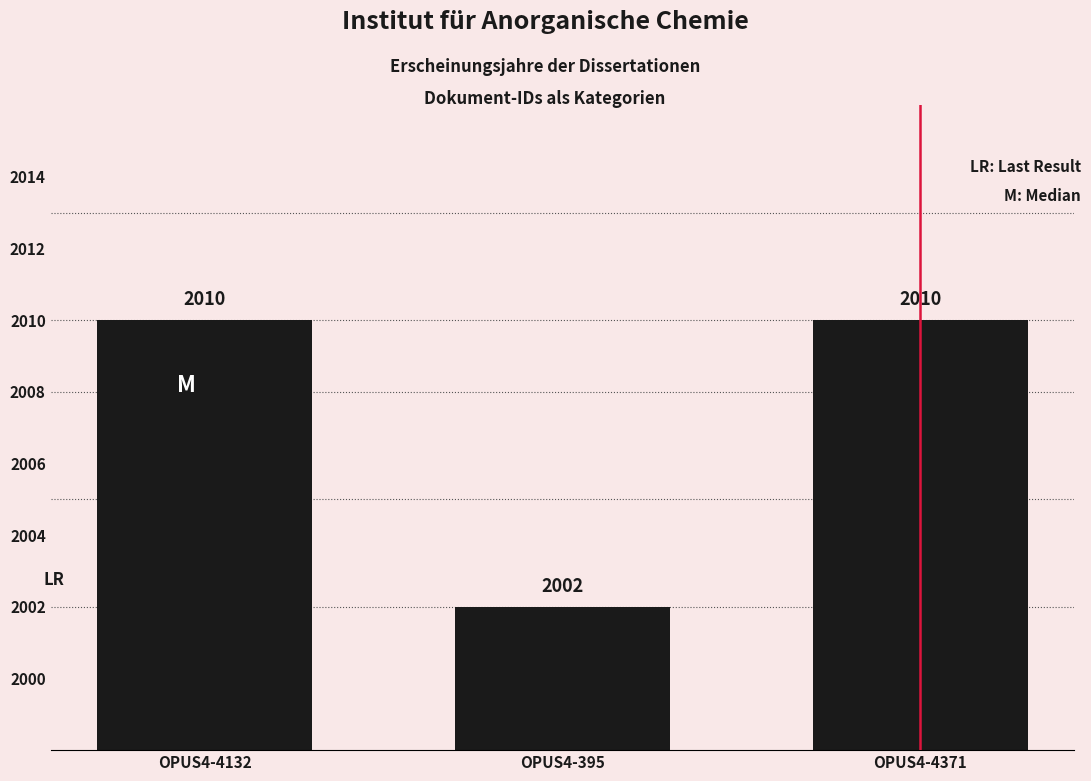

What is the value of the 3rd bar from the left?

2010